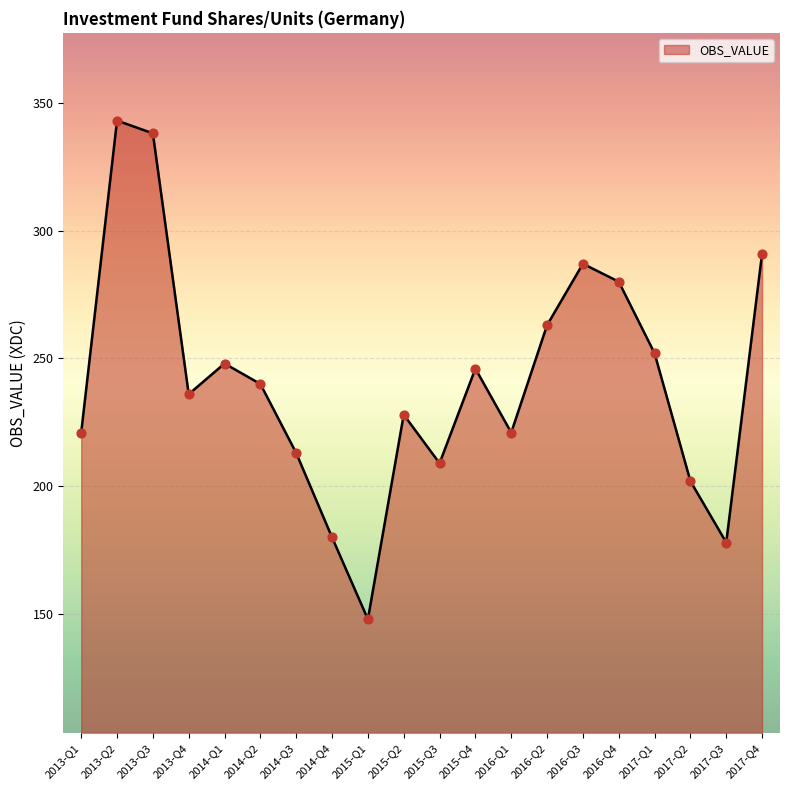

What is the change in value from 2015-Q2 to 2017-Q2?

-26